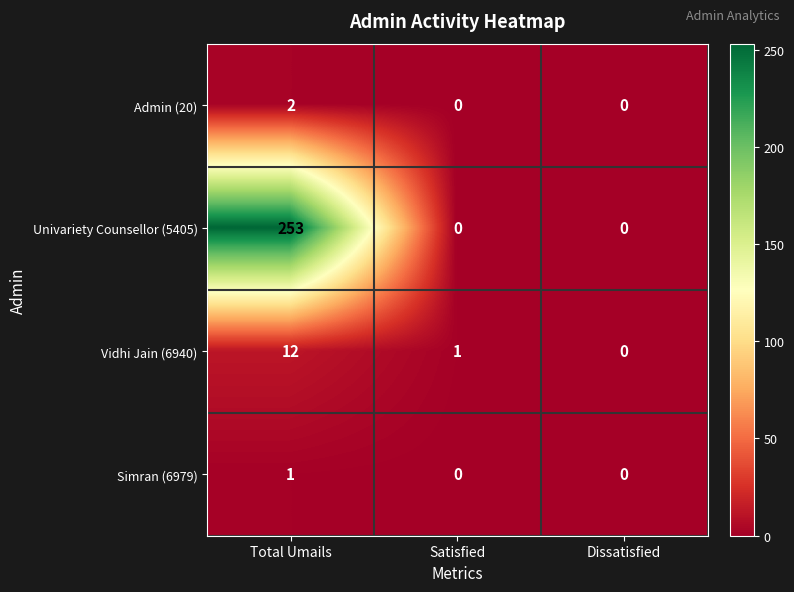

The Univariety Counsellor (5405) series shows 0 at Dissatisfied. True or false?

True